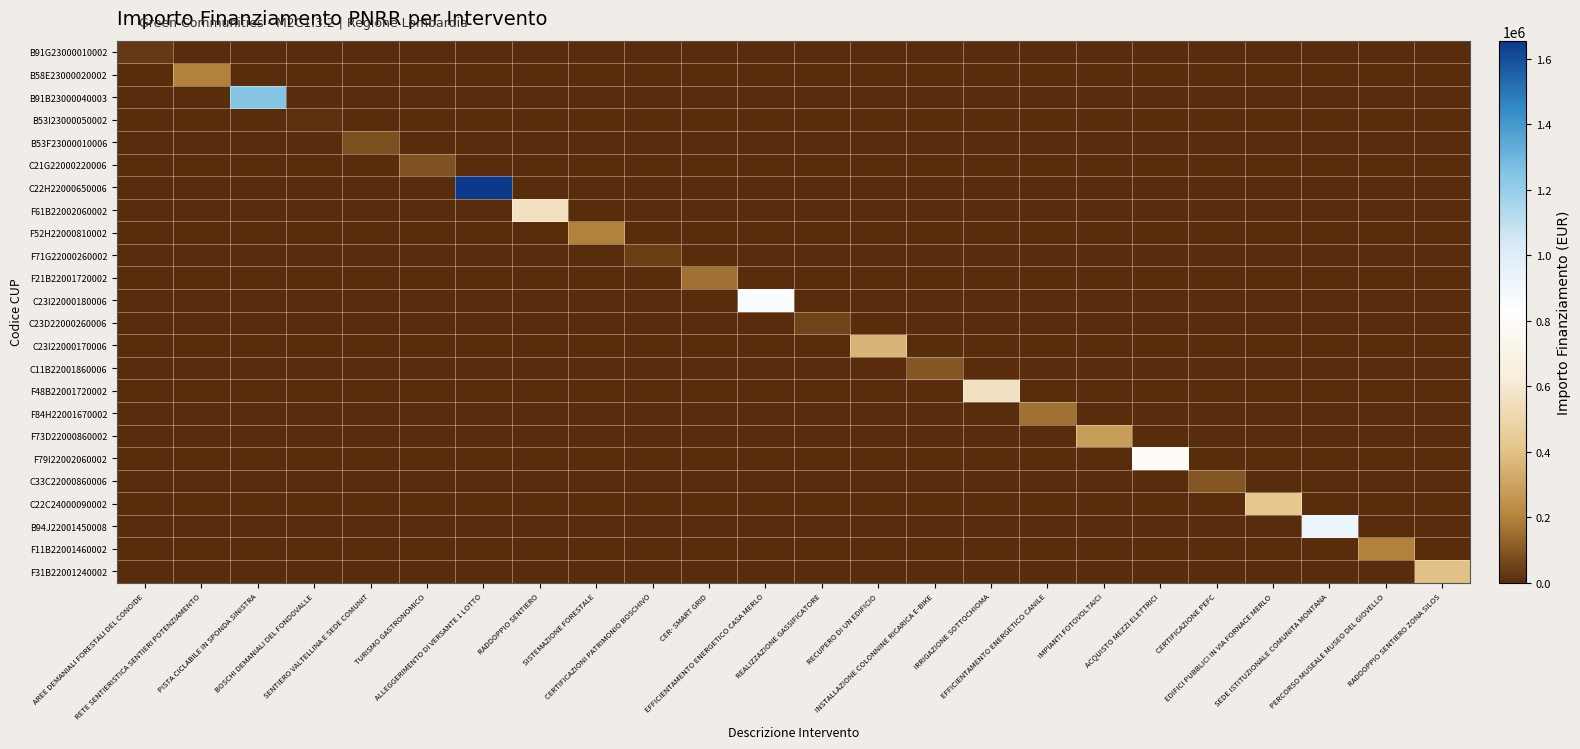

How many data points does each series have?

24